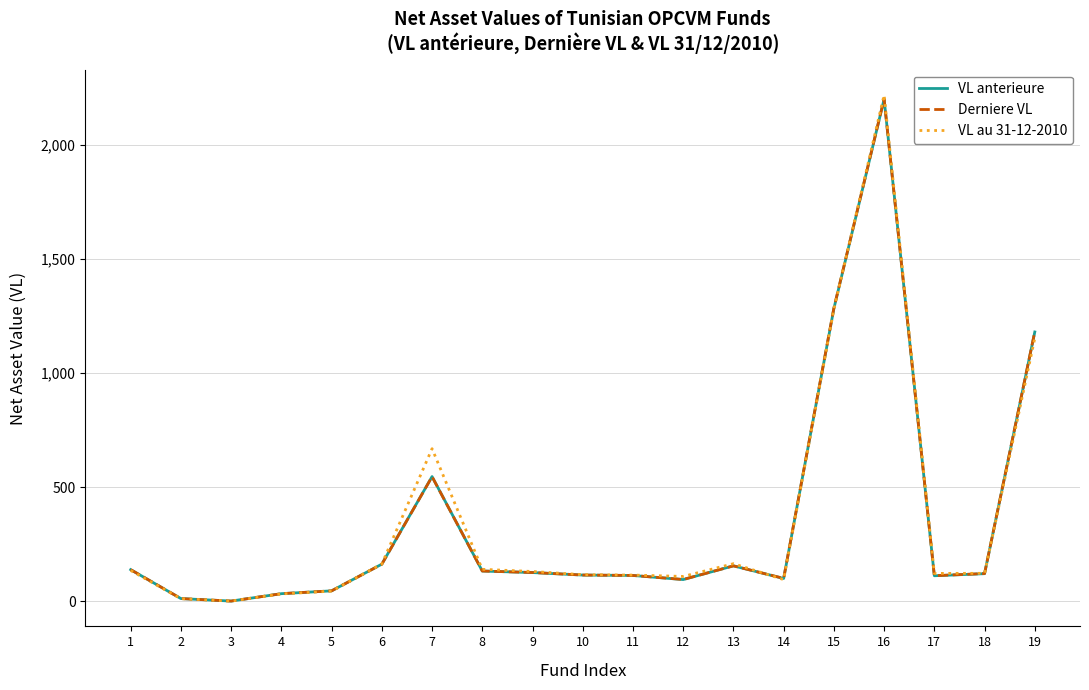

What are all the series names shown in the legend?

VL anterieure, Derniere VL, VL au 31-12-2010